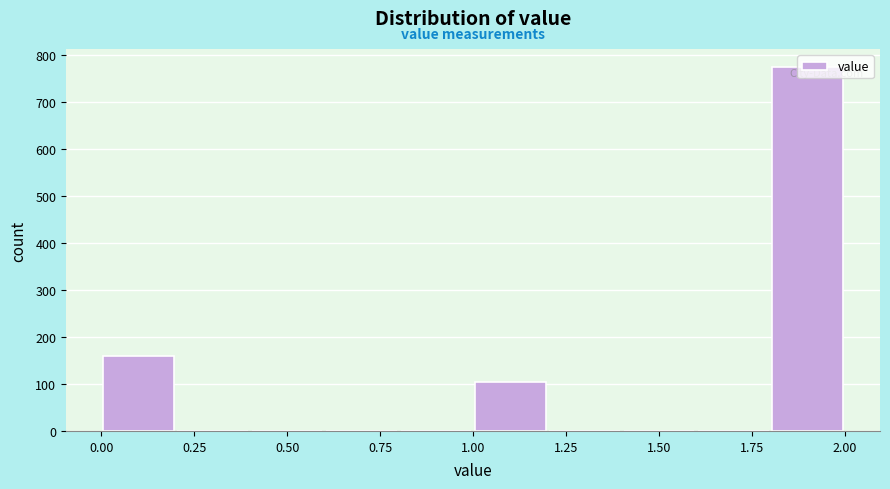

How tall is the bar that spans 1.0 to 1.2 on the x-axis? The values are not printed on the chart, so give them approximately, as read against the axis.

110